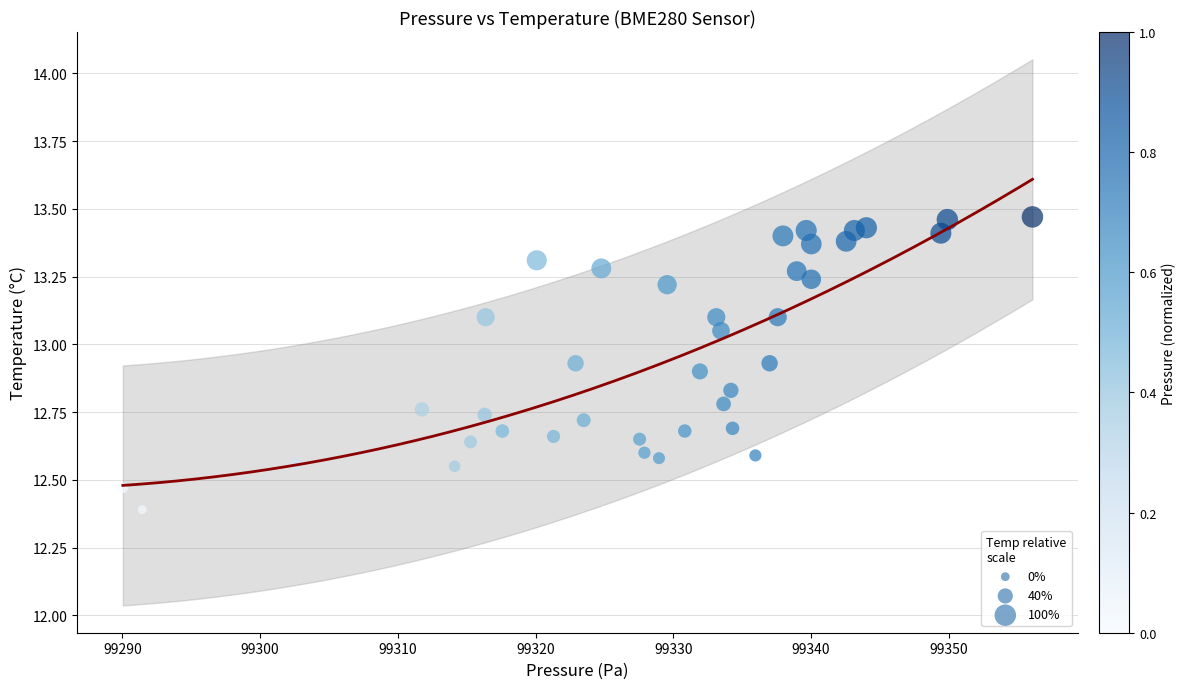

What Y value in the scatter plot is closest to 12?

12.4